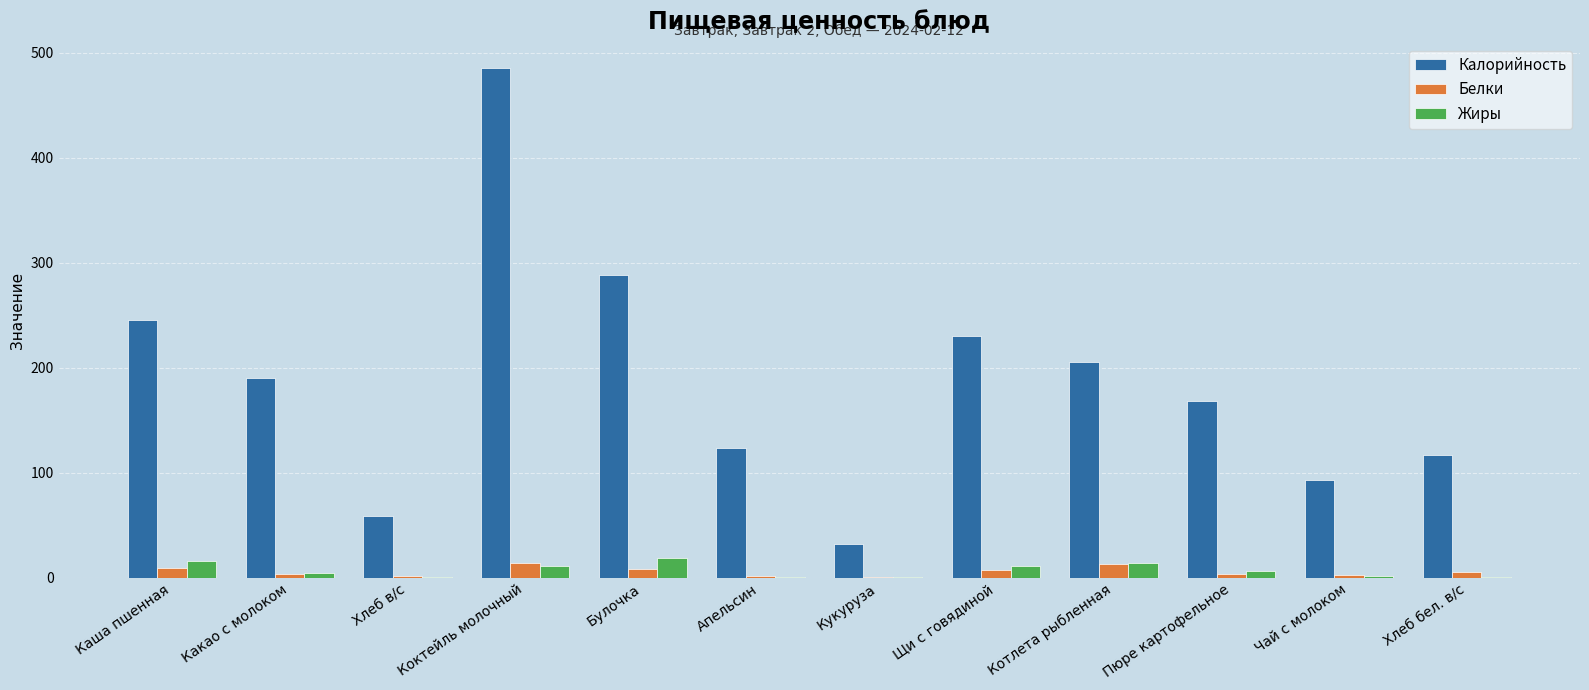

At which category is the sum across all series the highest?

Коктейль молочный